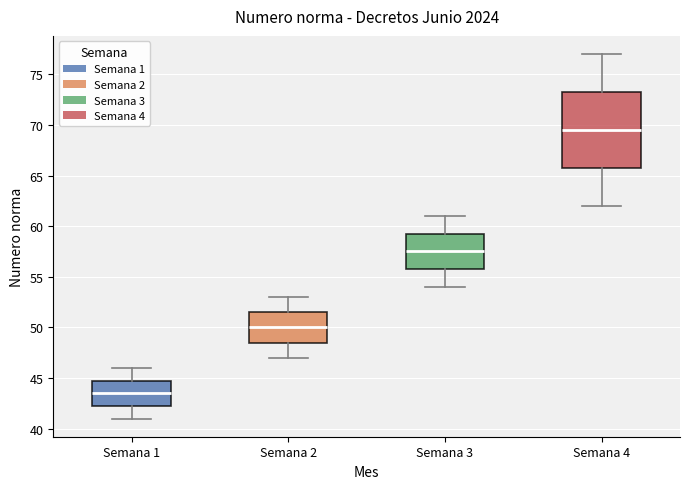

Reading left to right, transcribe this box plot: for each box, give where its median line is, the range the box spans, and where its two whiskers end, as read against the y-axis. The values are not printed on the chart, so give them approximately, as read against the axis.

Semana 1: median 43.5, box 42.5 to 45.0, whiskers 41.0 to 46.0
Semana 2: median 50.0, box 48.5 to 51.5, whiskers 47.0 to 53.0
Semana 3: median 57.5, box 56.0 to 59.5, whiskers 54.0 to 61.0
Semana 4: median 69.5, box 66.0 to 73.5, whiskers 62.0 to 77.0